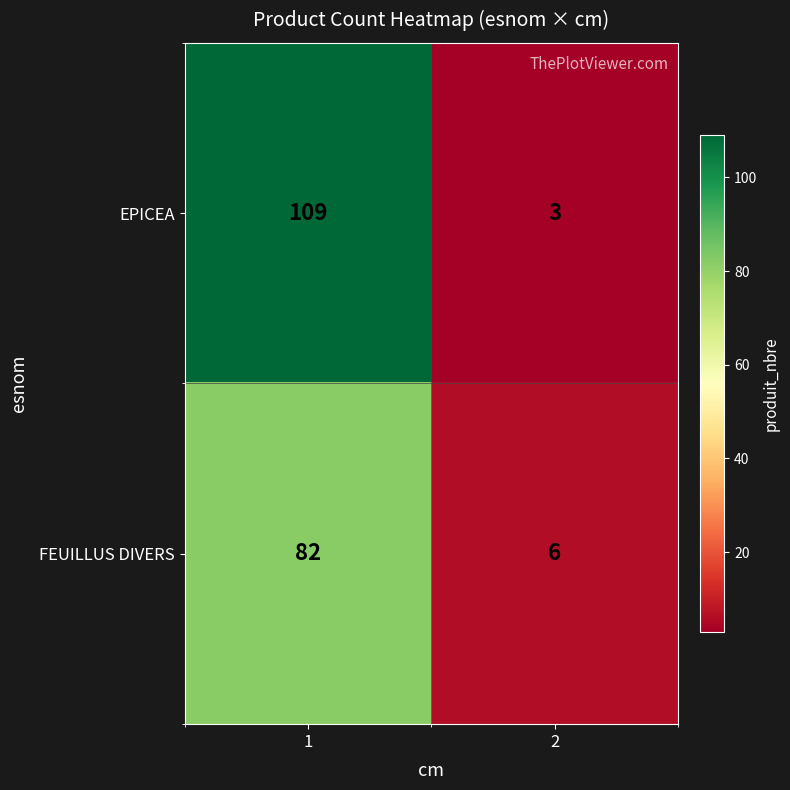

What is the approximate value of FEUILLUS DIVERS at 2, to the nearest 10?

10